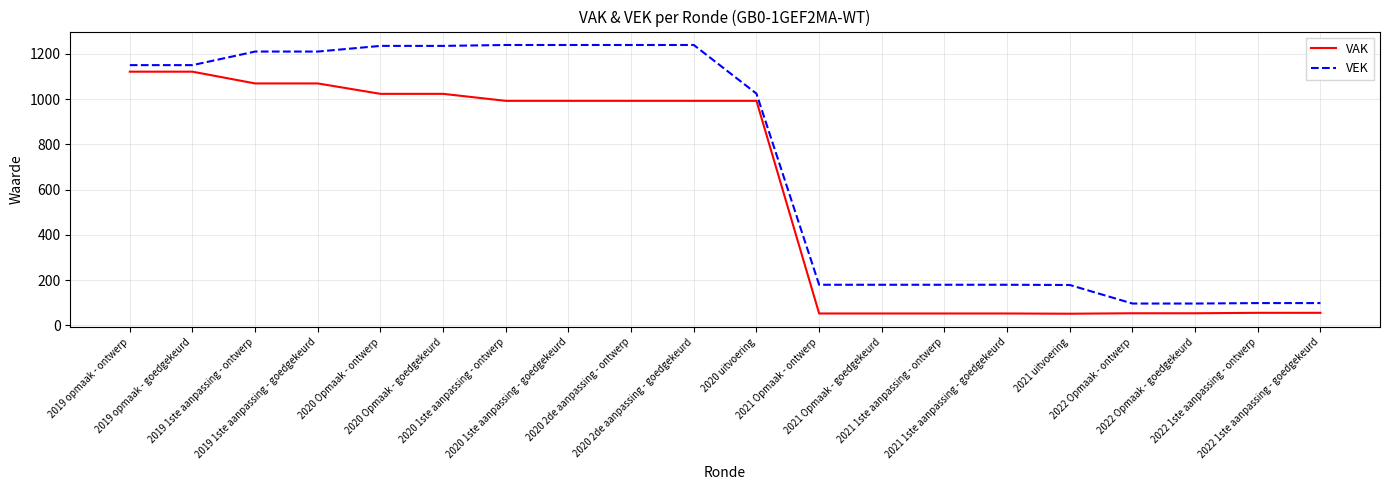

What is the spread (max minus min) of values at 2022 1ste aanpassing - ontwerp?

43